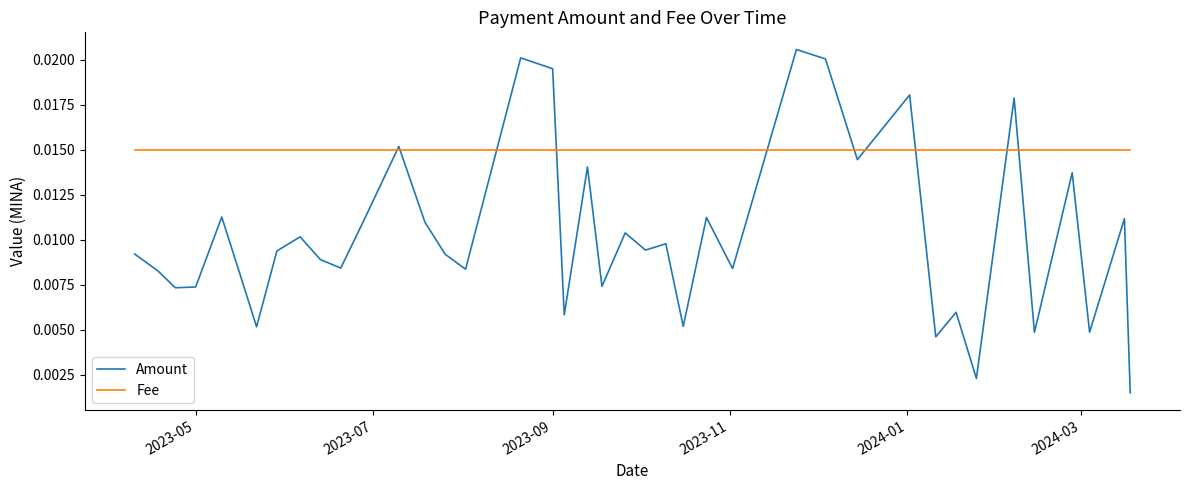

Which series has the largest total across all categories?

Fee